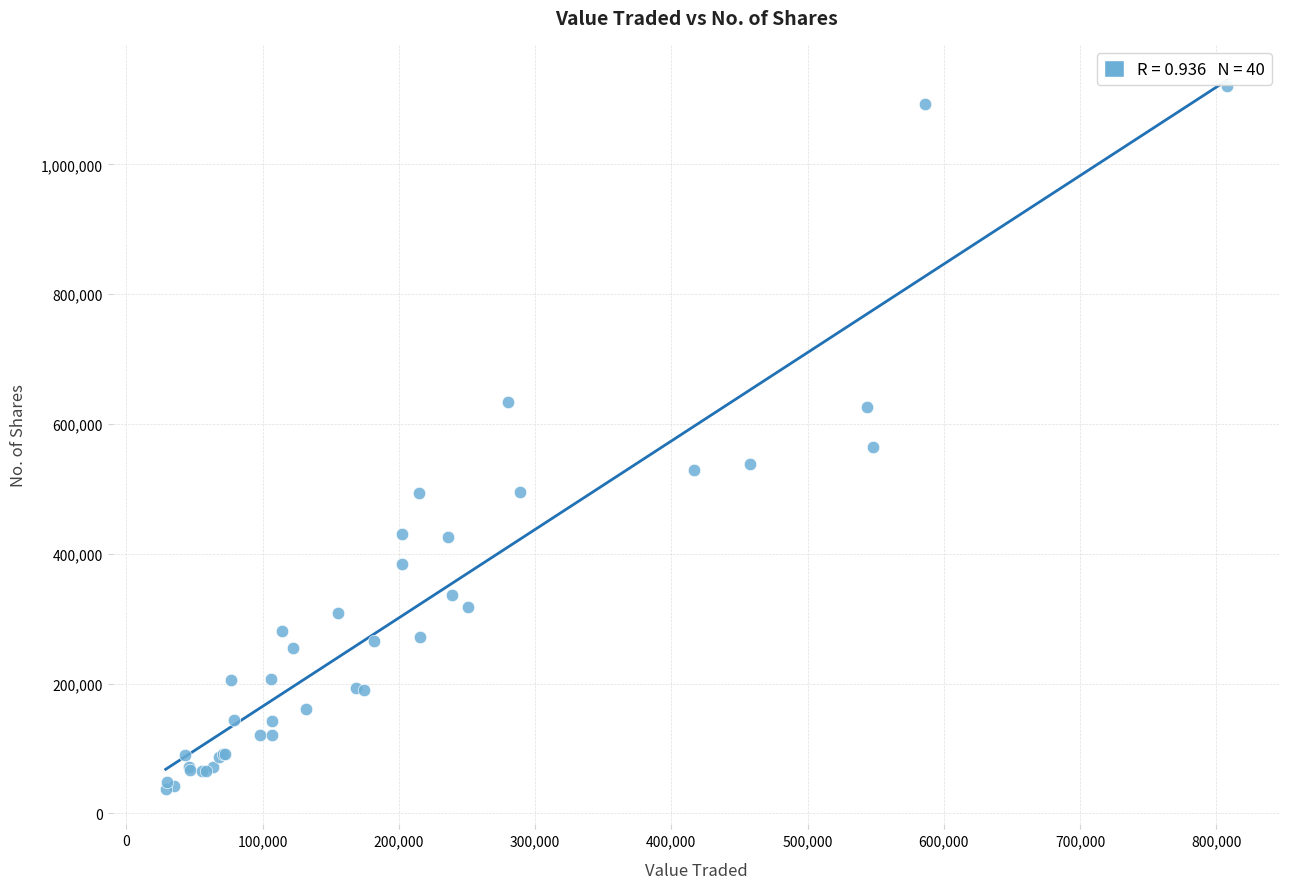

What Y value in the scatter plot is closest to 579275?

564830